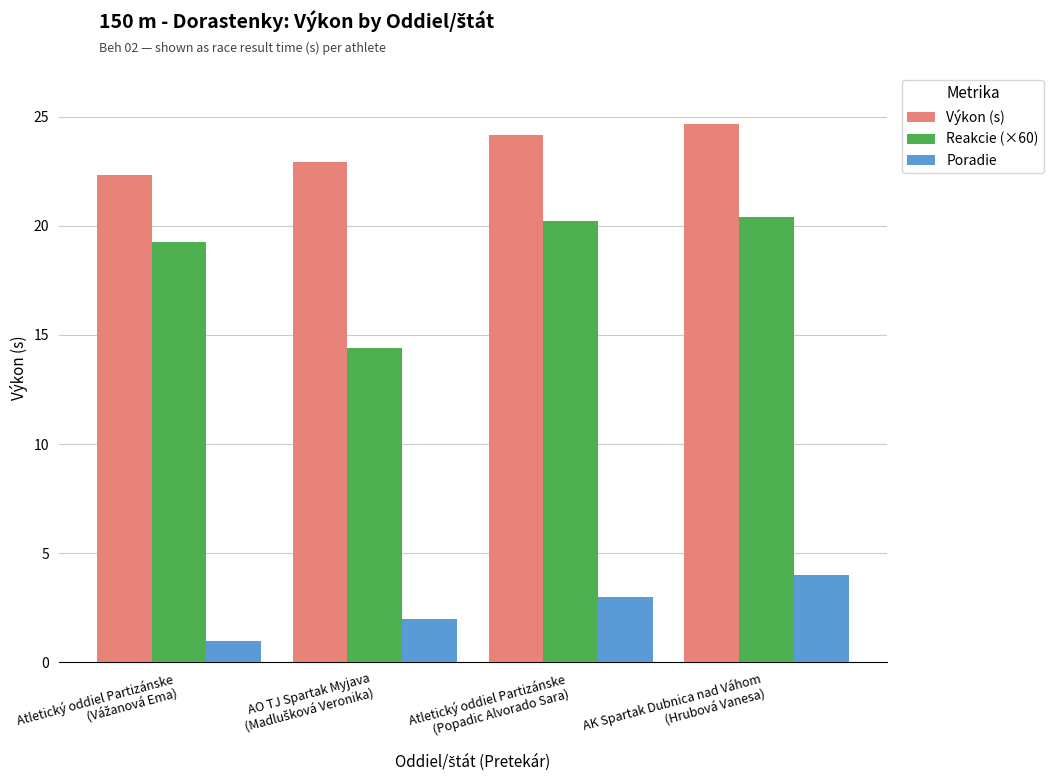

Rank the series at AK Spartak Dubnica nad Váhom
(Hrubová Vanesa) from highest to lowest value.

Výkon (s), Reakcie (×60), Poradie